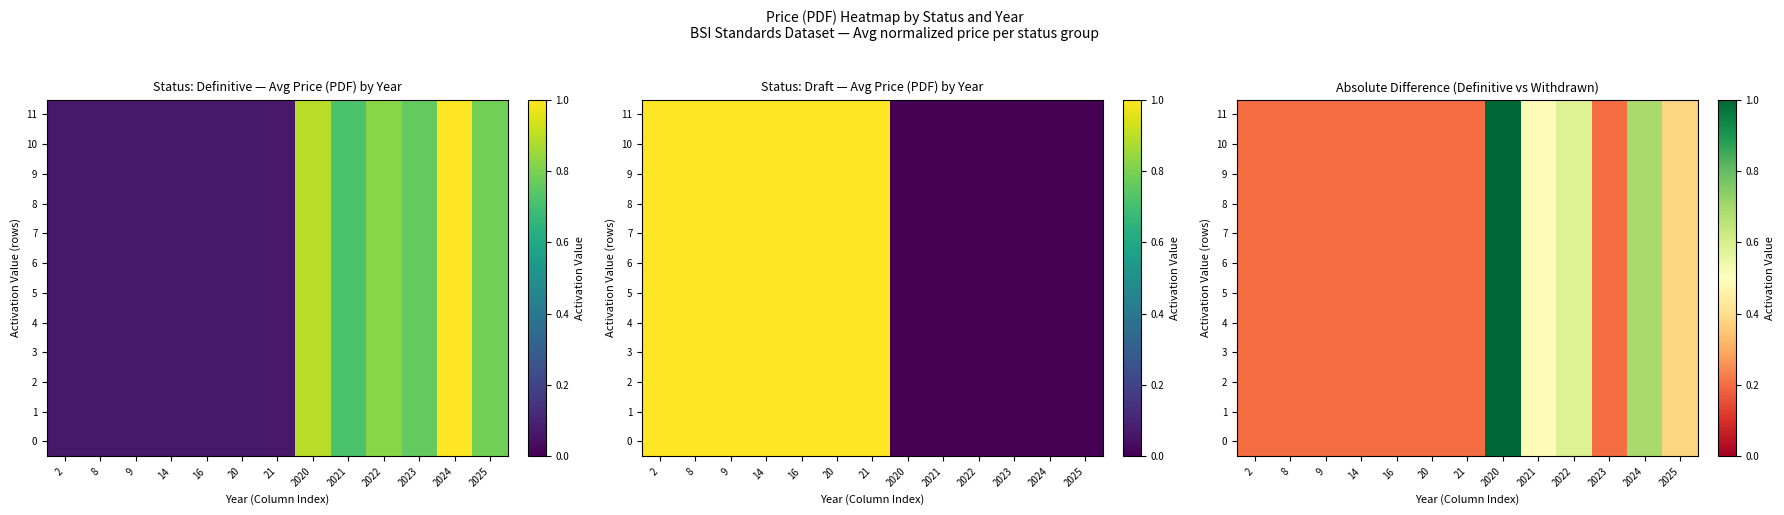

What is the approximate value of 11 at 2025?

0.4